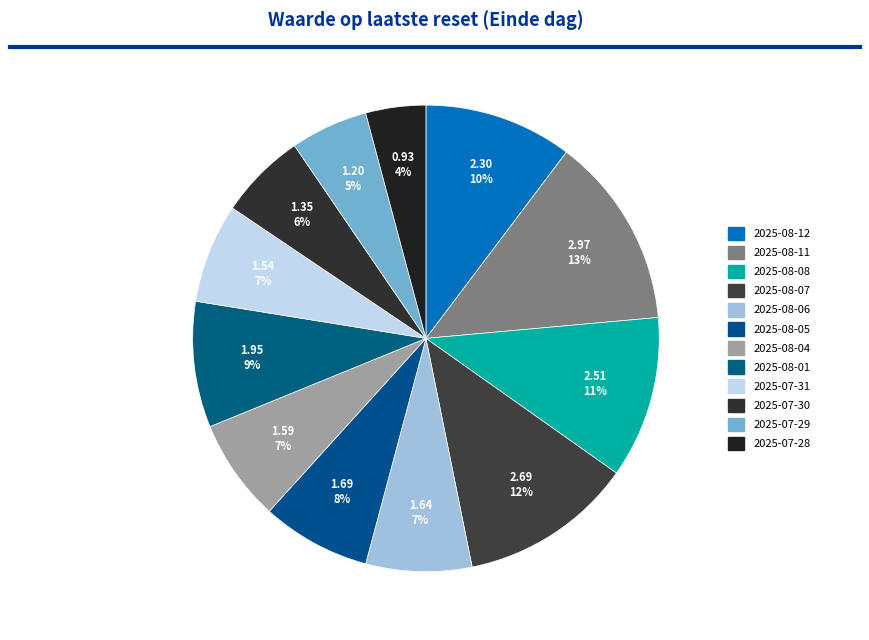

Approximately how many times larger is the value at 2025-07-31 compared to 2025-08-08?

0.6